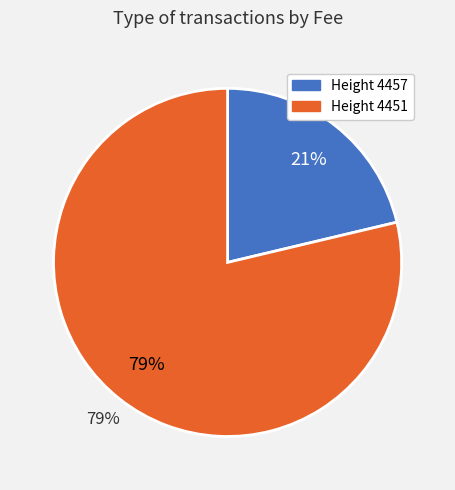

Is it true that 4457 is 21% of the pie?

True